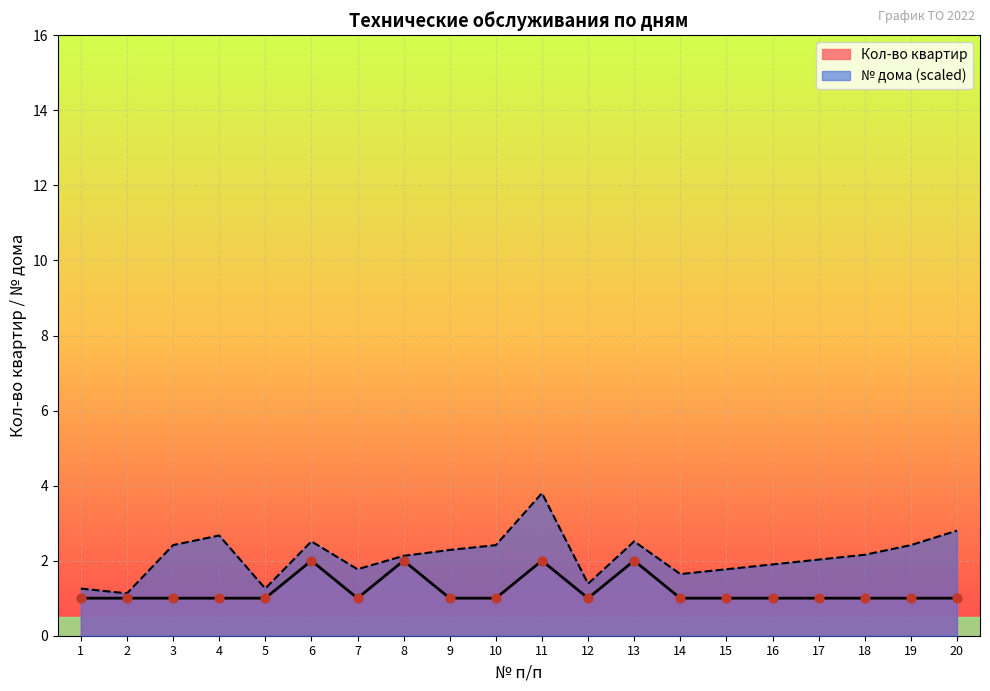

What are all the series names shown in the legend?

Кол-во квартир, № дома (scaled)